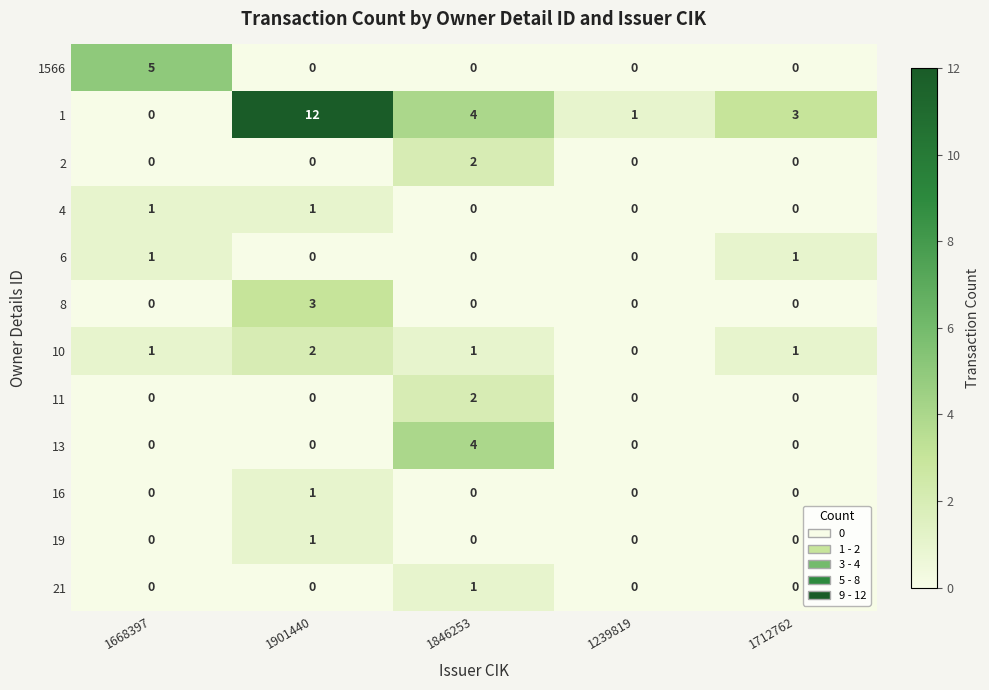

How many distinct data groups are displayed?

12